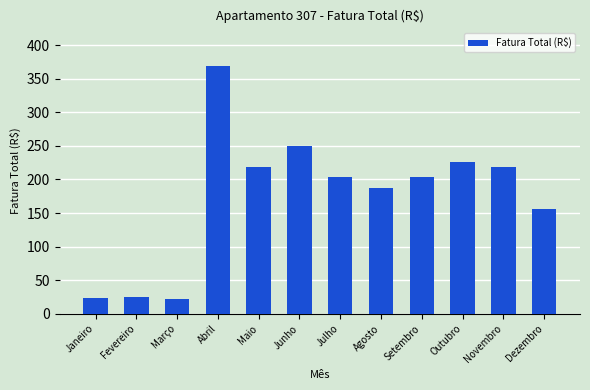

What is the maximum value shown in the chart?

369.5